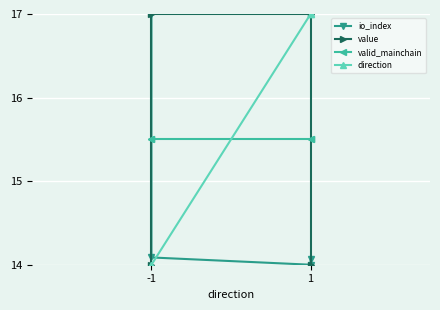

How many lines are shown in the chart?

4